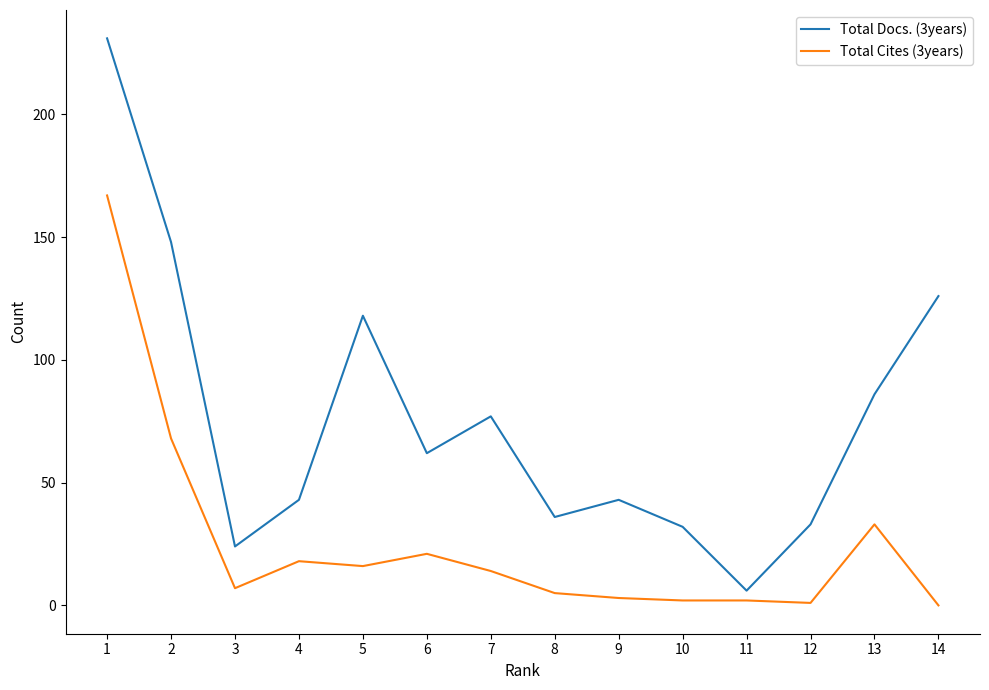

How many lines are shown in the chart?

2